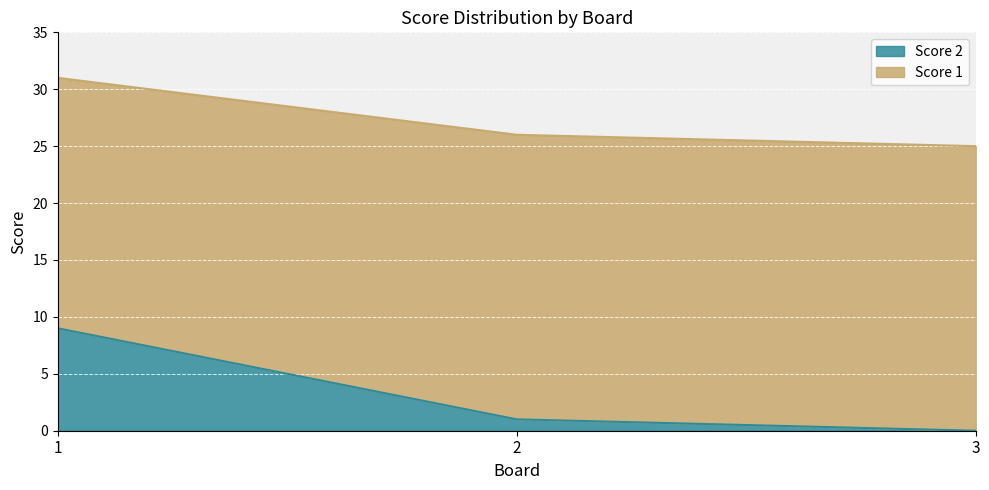

The value of Score 2 at 1 is 9. True or false?

True